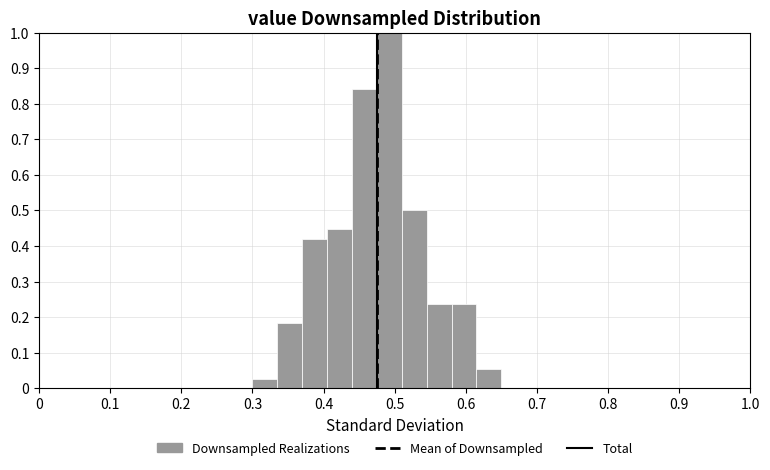

Read against the x-axis, roughly where is the centre of the tallest bar?

0.49